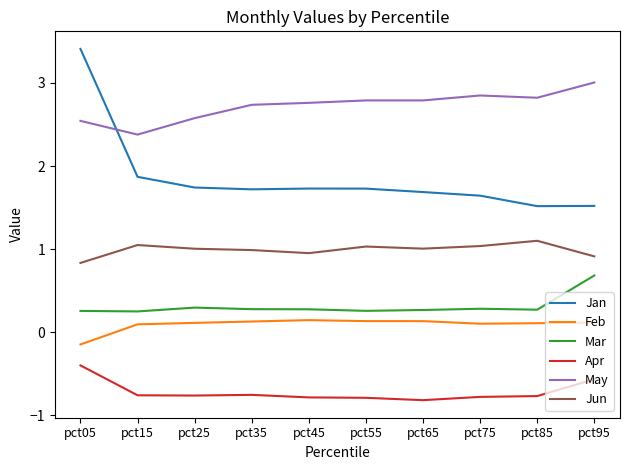

The May series shows 2.8 at pct65. True or false?

True